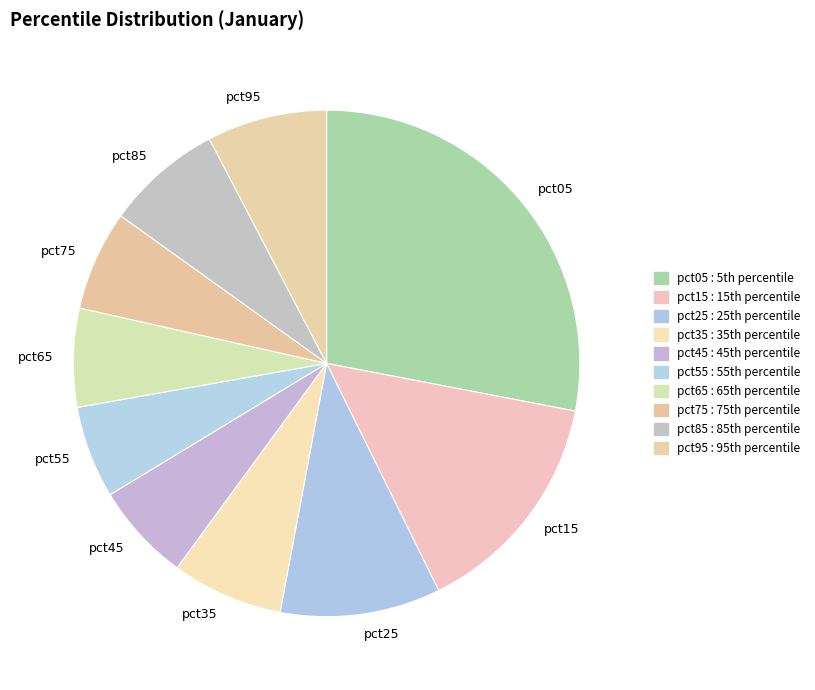

Which slice is the largest?

pct05